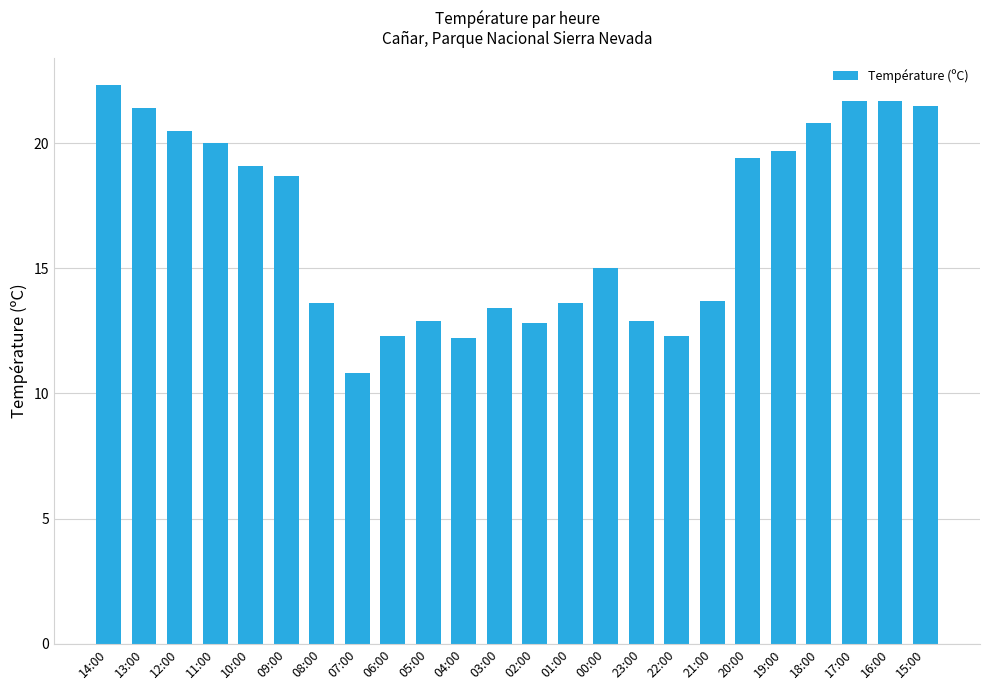

Where is the data nearest to the value 16?

00:00